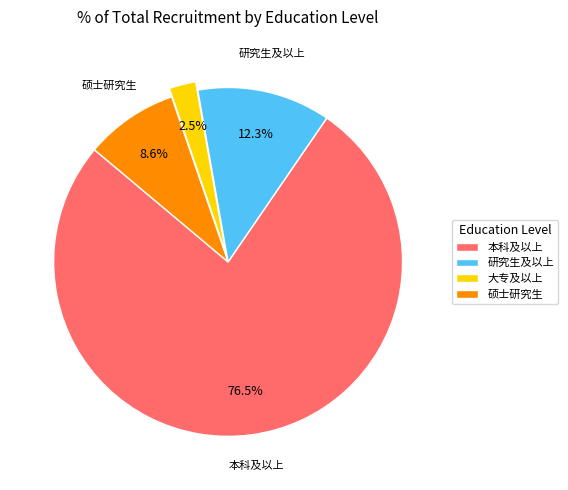

Does any single category account for the majority?

Yes